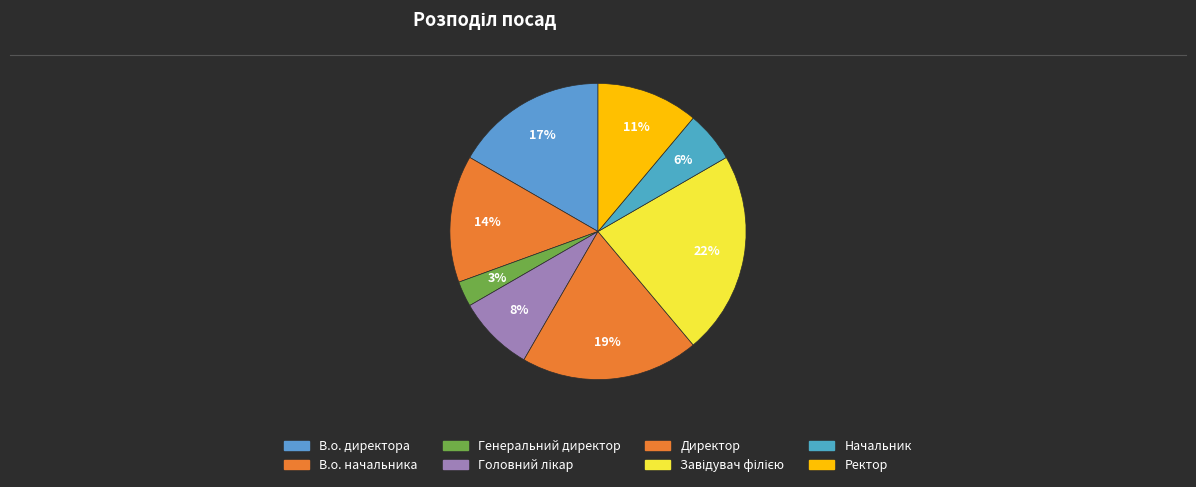

To the nearest percent, what portion does Завідувач філією represent?

22%